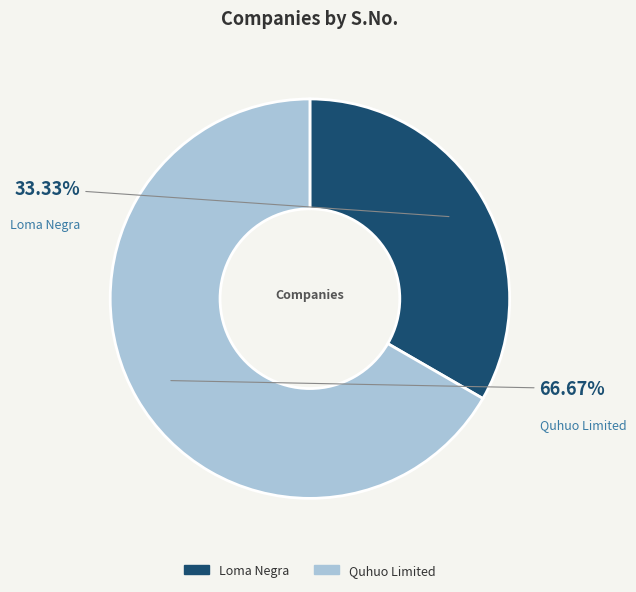

Approximately how many times larger is the value at Loma Negra compared to Quhuo Limited?

0.5